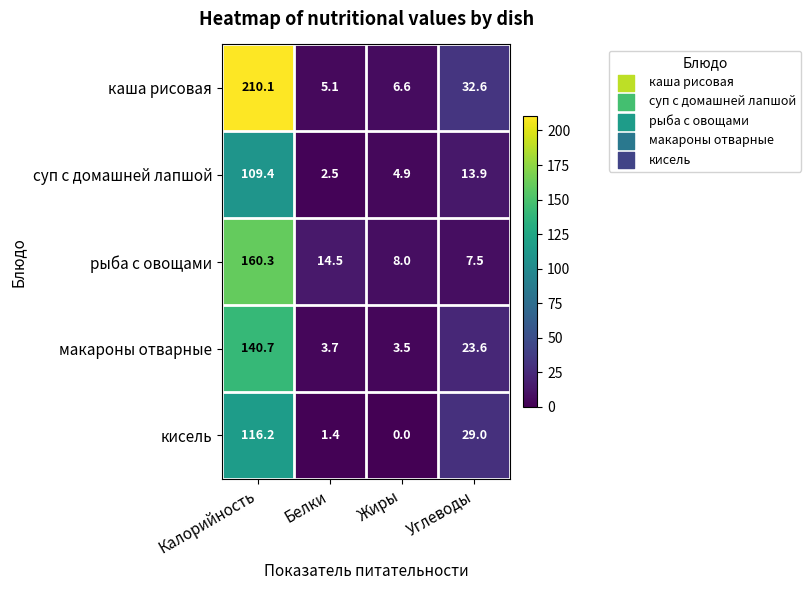

Reading left to right, what are all the values shown in this chart?

каша рисовая: 210.1	5.1	6.6	32.6
суп с домашней лапшой: 109.4	2.5	4.9	13.9
рыба с овощами: 160.3	14.5	8.0	7.5
макароны отварные: 140.7	3.7	3.5	23.6
кисель: 116.2	1.4	0.0	29.0